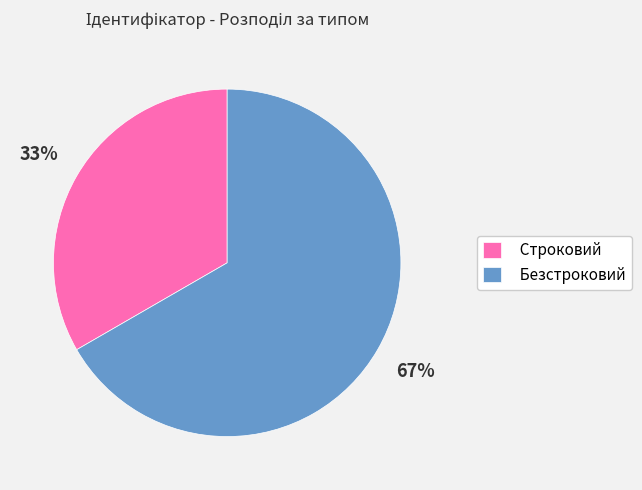

True or false: Строковий accounts for 33% of the total.

True